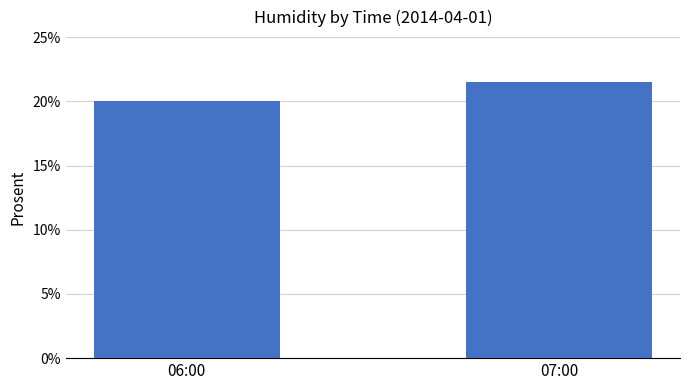

What is the label of the 1st bar from the right?

07:00